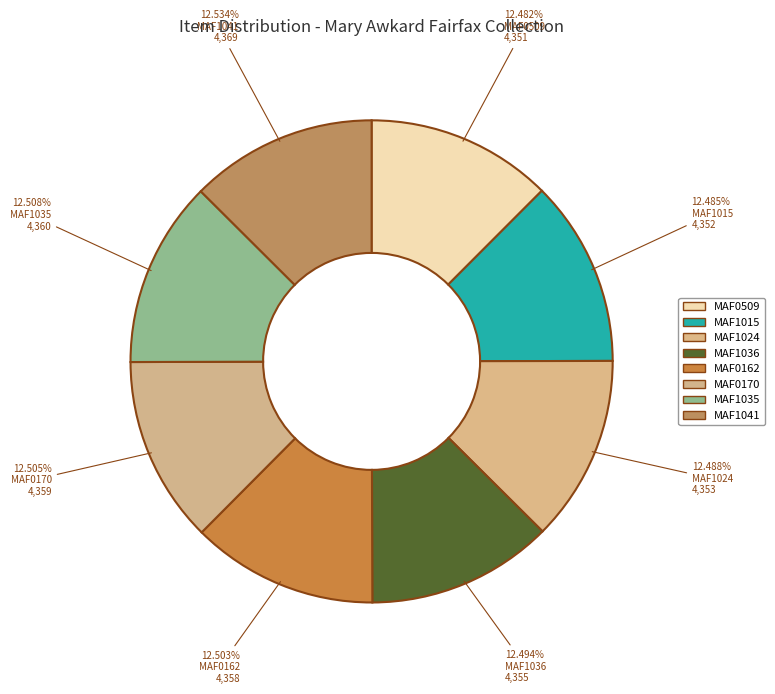

Count the number of slices in the pie.

8